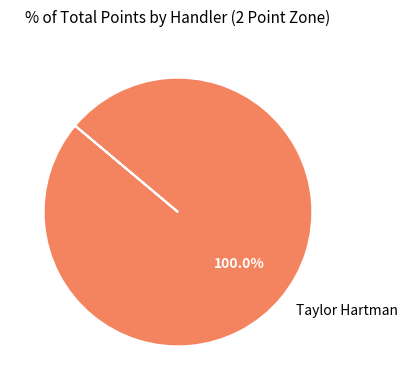

Which slice represents more than half of the pie?

Taylor Hartman